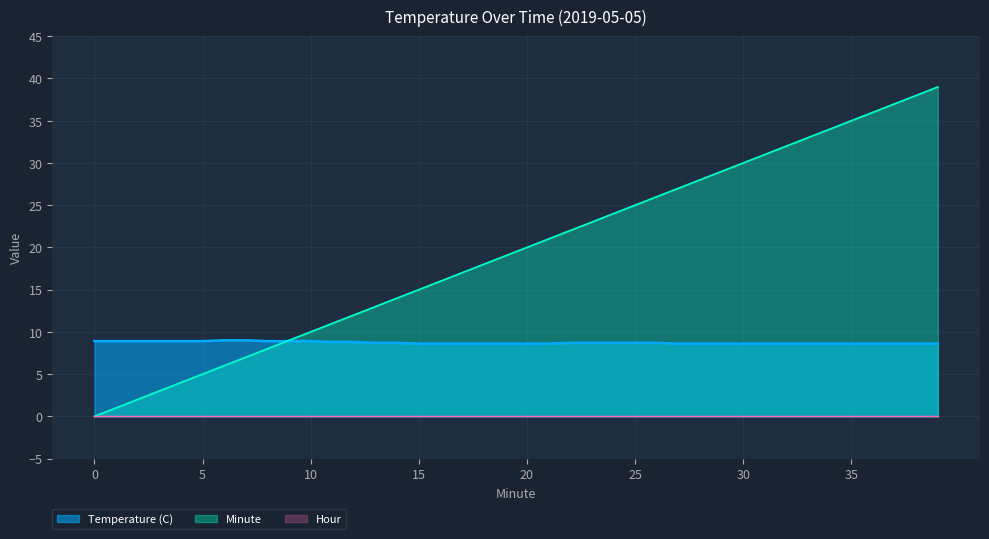

What is the sum of the Temperature (C) values at 26 and 36?

17.3